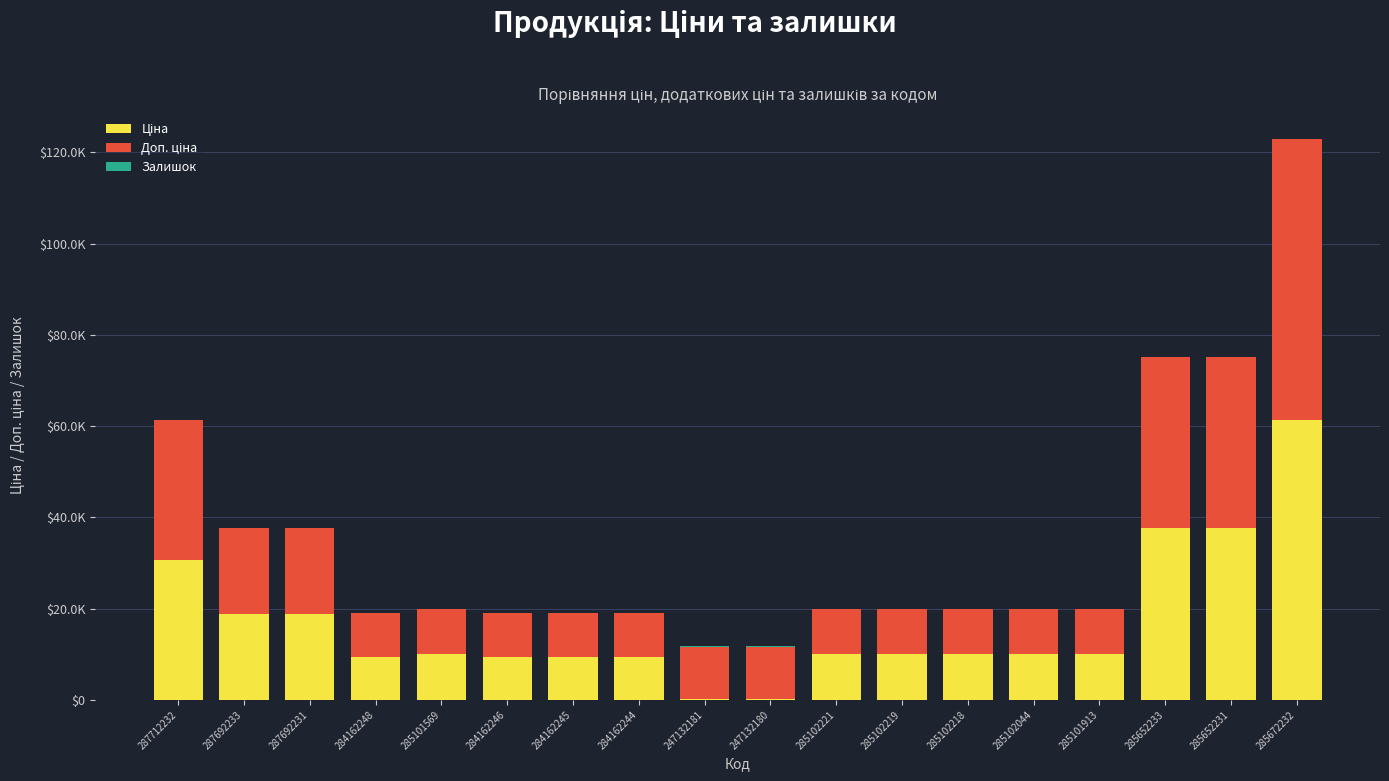

What is the difference between the Доп. ціна values at 247132180 and 287712232?

19307.1